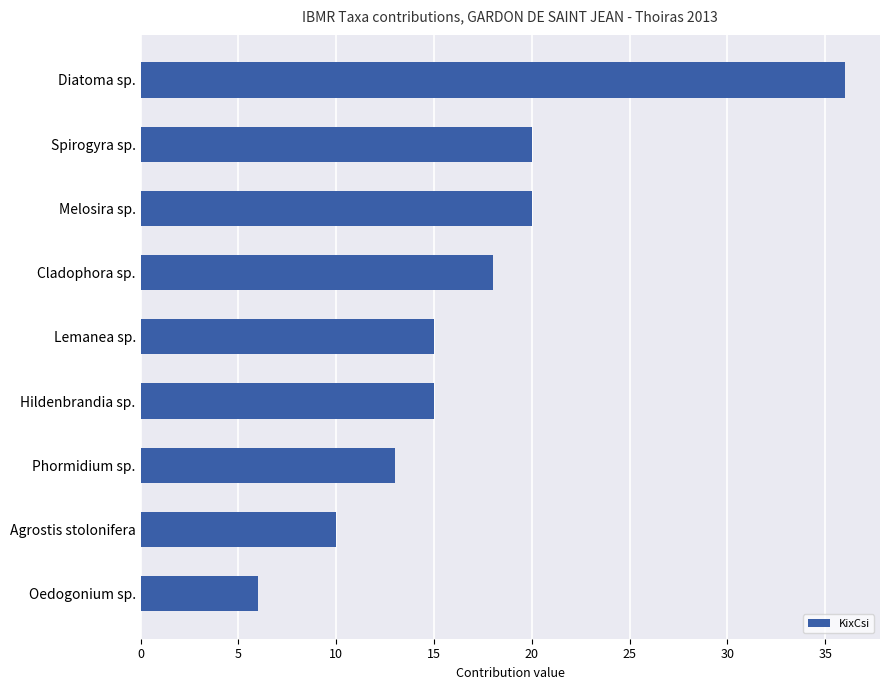

Count the number of data series in this chart.

1